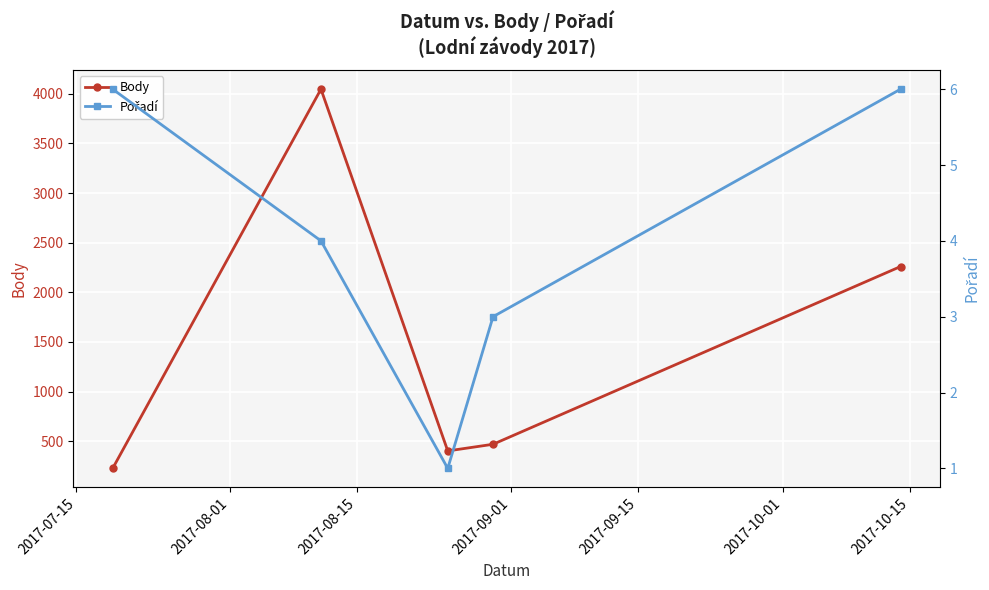

What is the value of the Body point at the 5th from the left?

2260